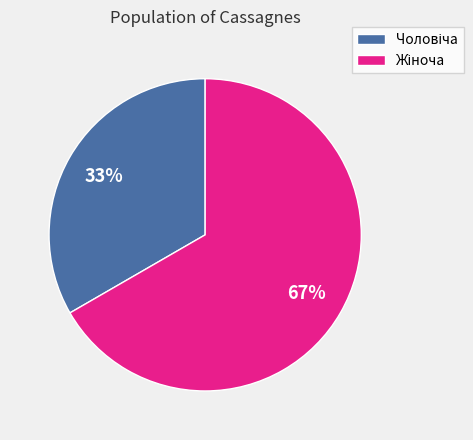

To the nearest percent, what is the average slice percentage?

50%